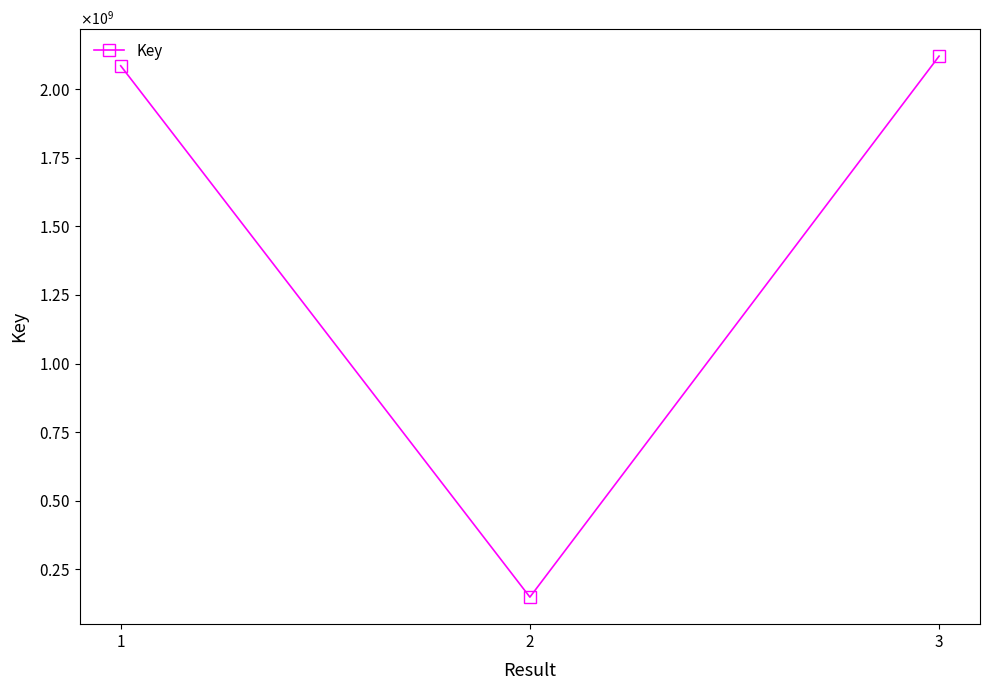

How many values exceed 2084772323?

1